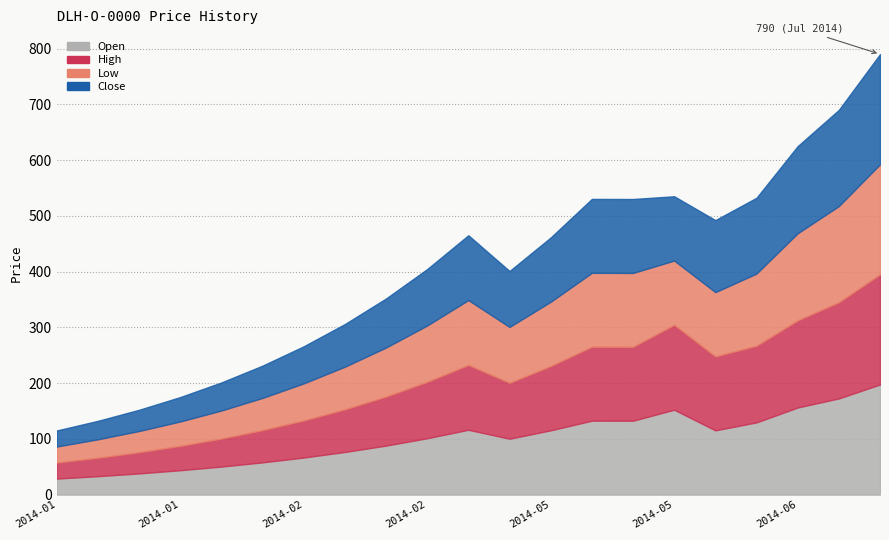

Where is the first local maximum for Low?

2014-03-18